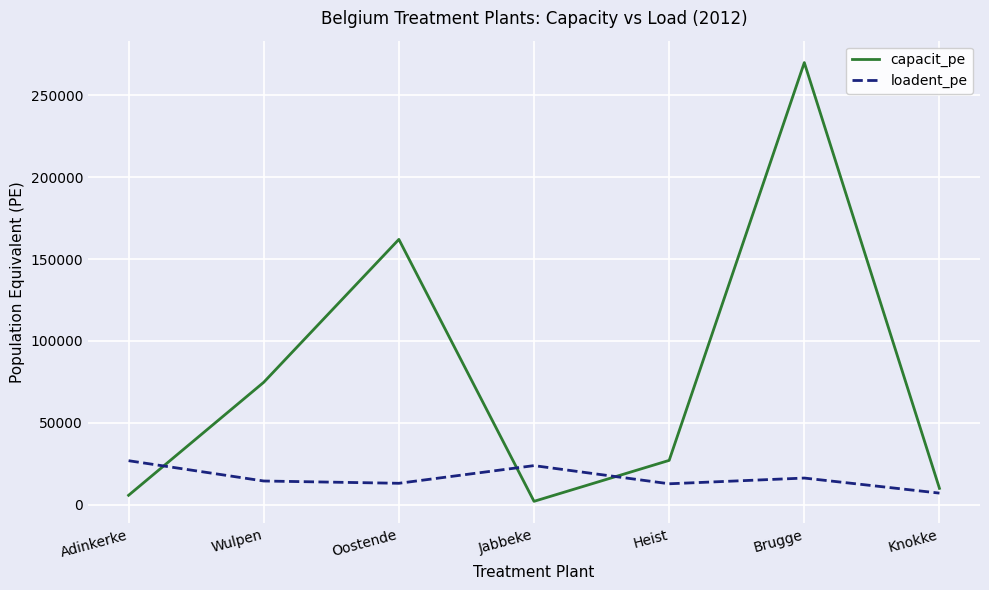

The capacit_pe series shows 9140 at Heist. True or false?

False